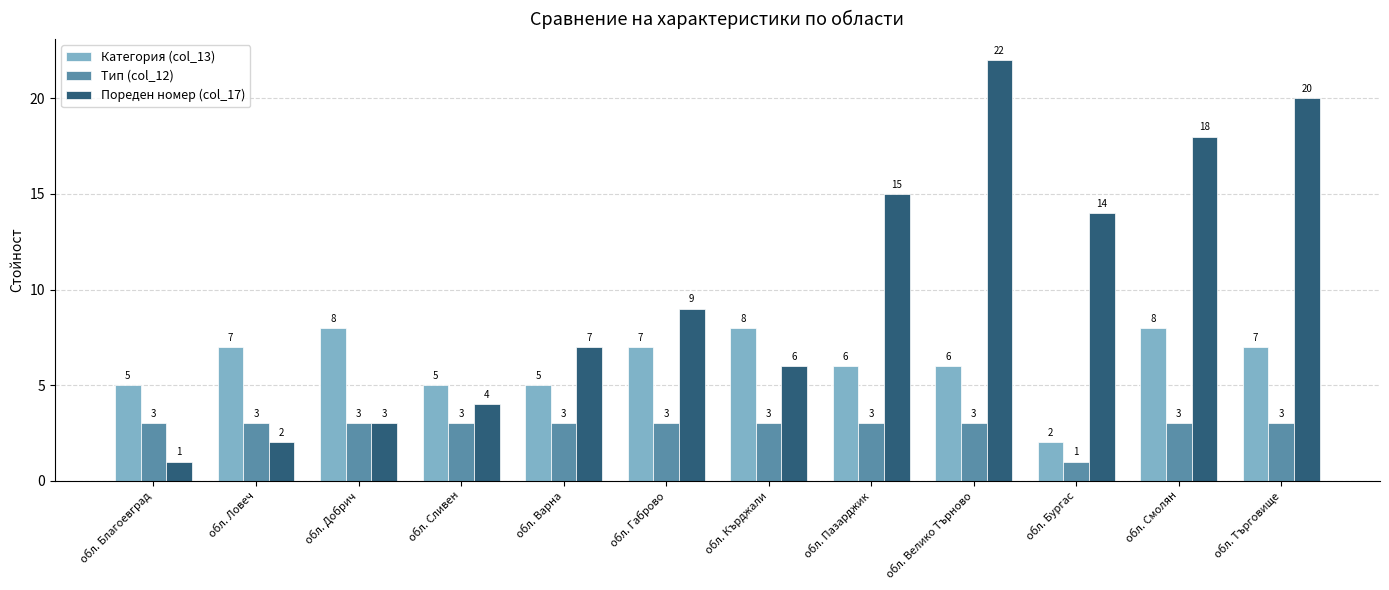

What is the difference between the maximum and minimum values in the Пореден номер (col_17) series?

21